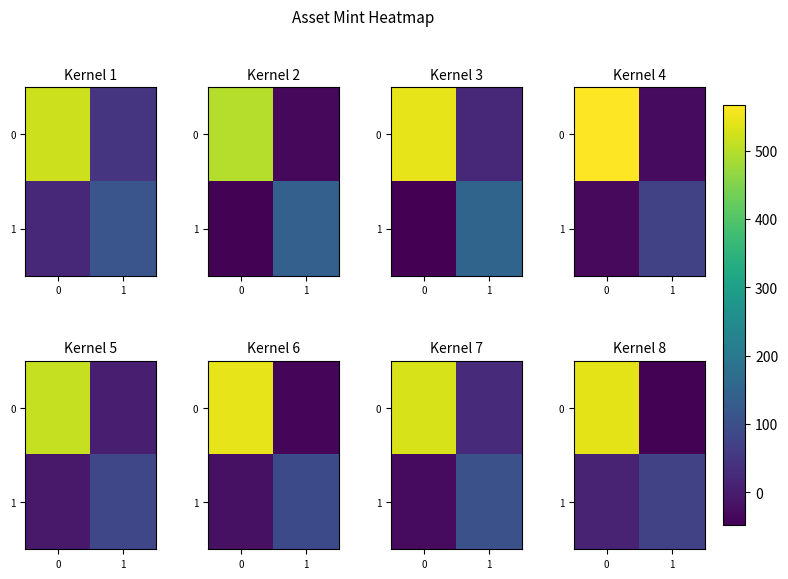

Which category has the highest value in the 1 series?

1